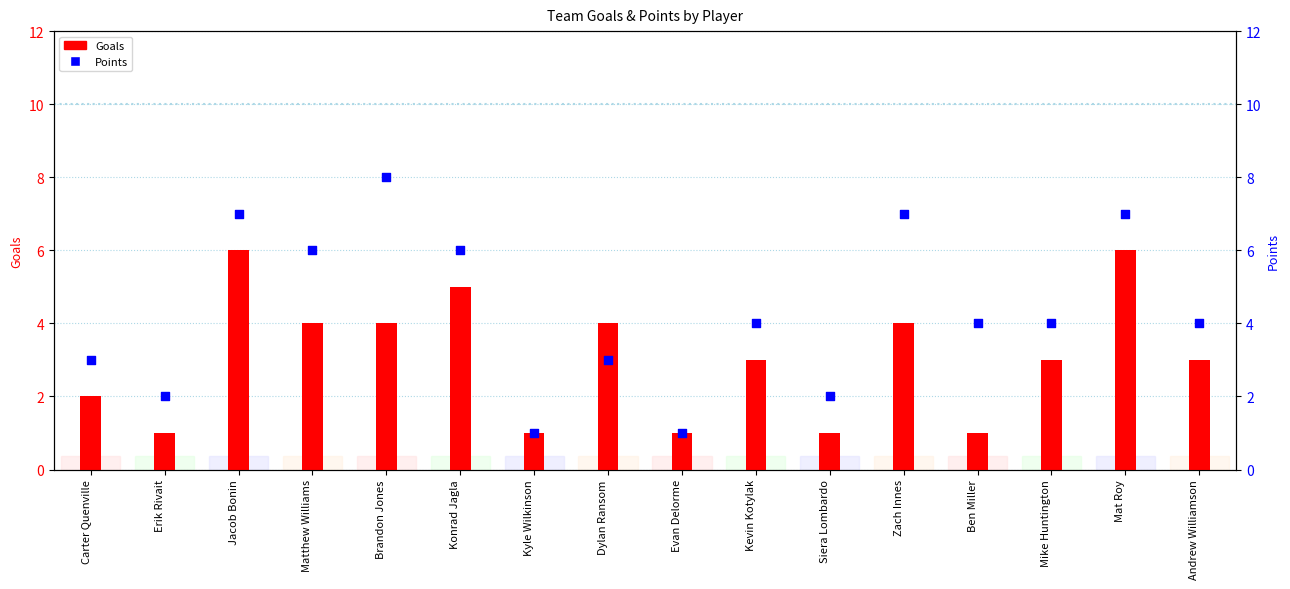

Which series has the largest total across all categories?

Points